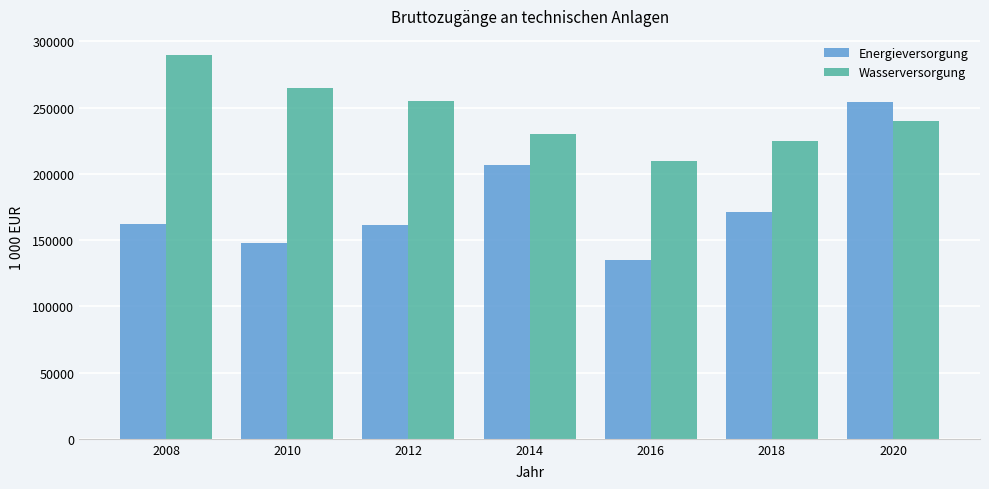

How many bars are there in total?

14